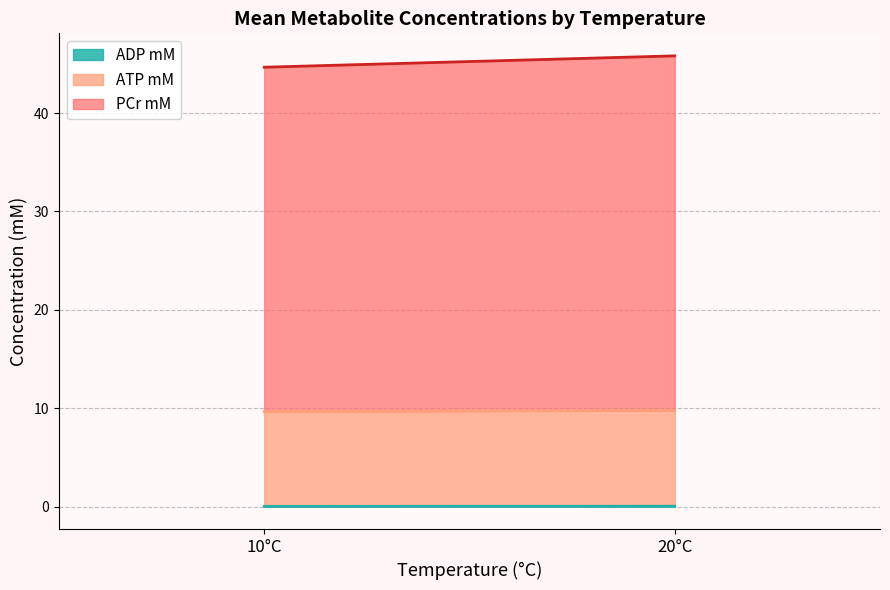

Does the chart have visible grid lines?

Yes